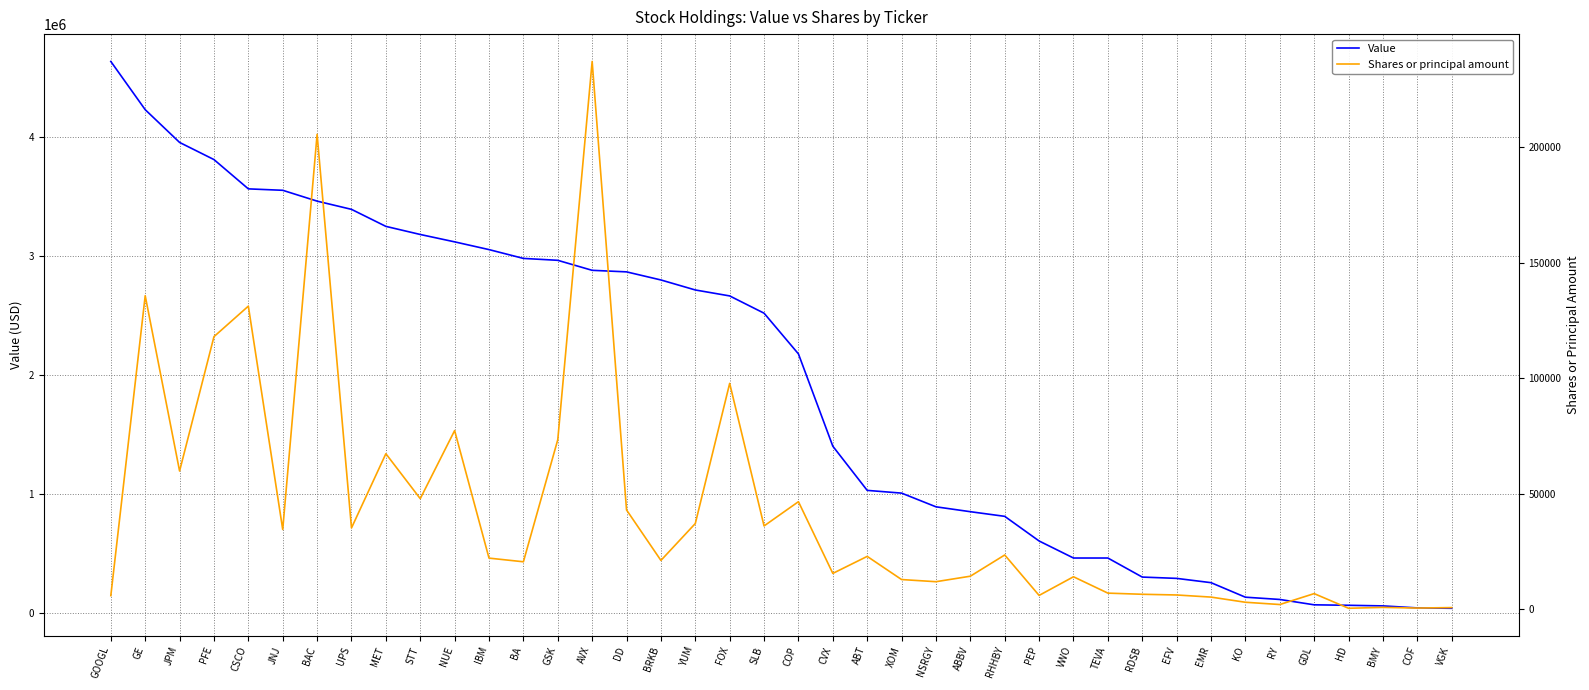

List the series in order of their overall mean, lowest first.

Shares or principal amount, Value